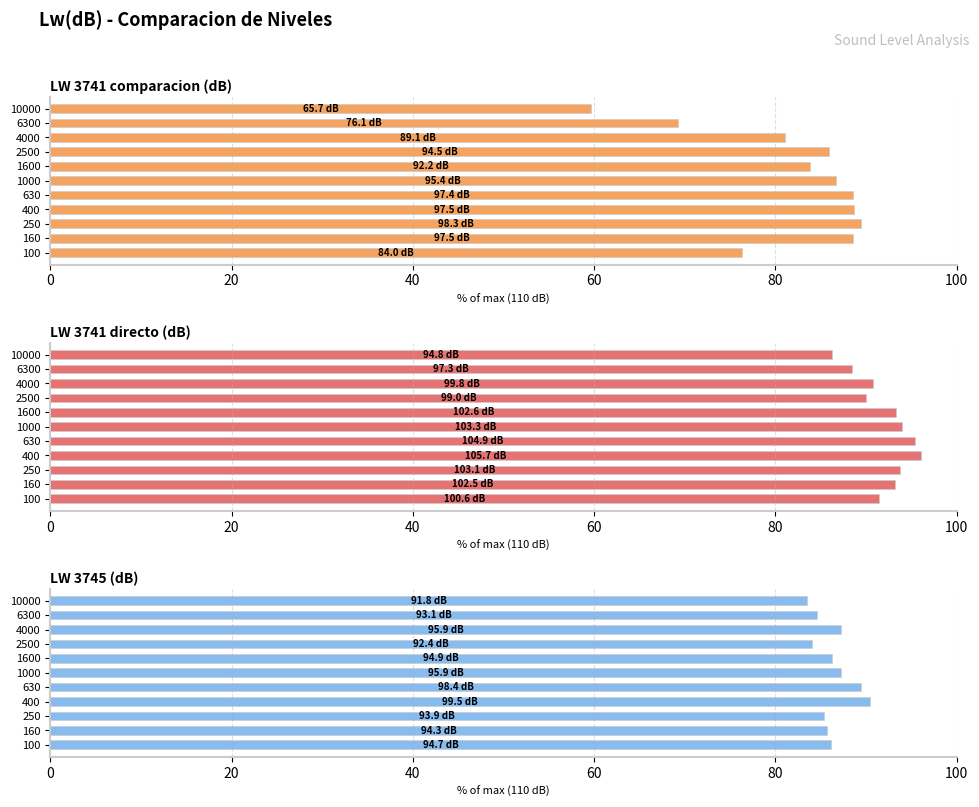

At 6300, list the series in order from largest to smallest.

LW 3741 directo (dB), LW 3745 (dB), LW 3741 comparacion (dB)